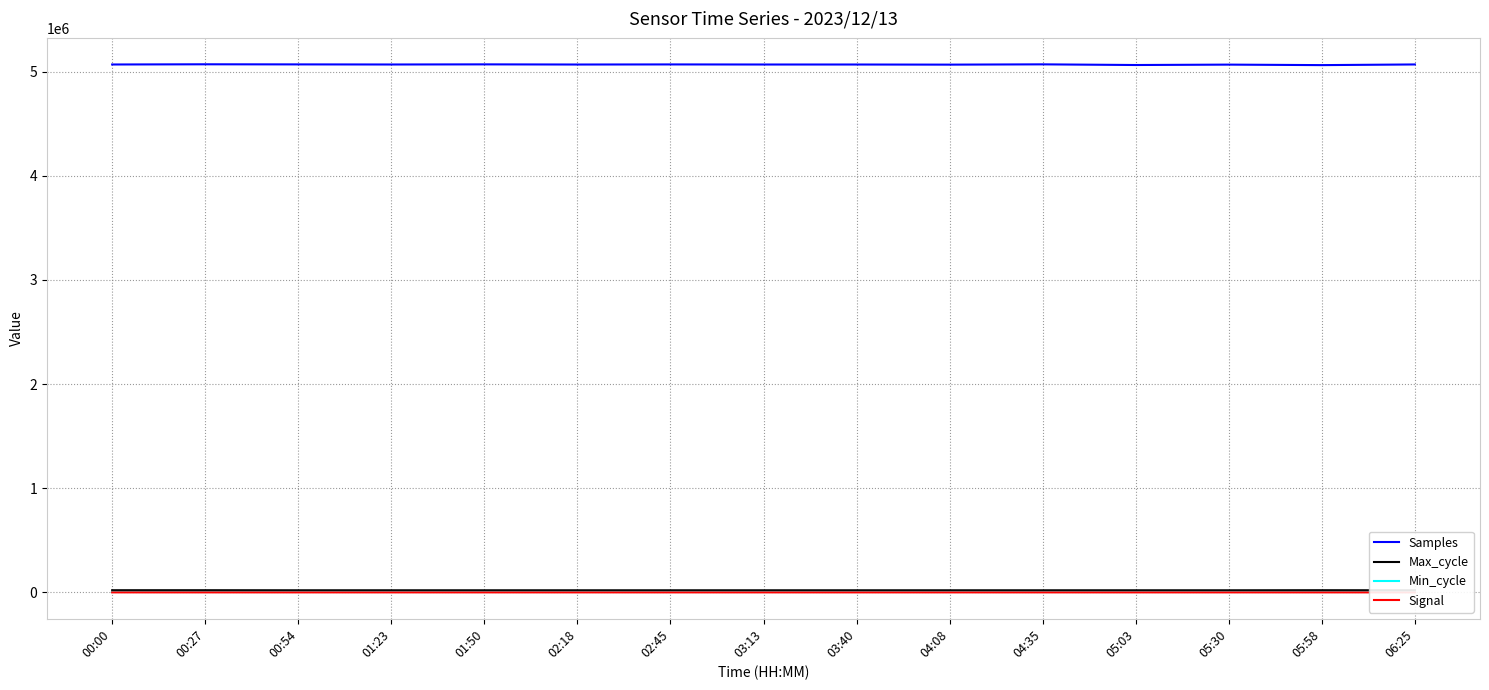

Which series changed the most between 01:50 and 04:35?

Samples